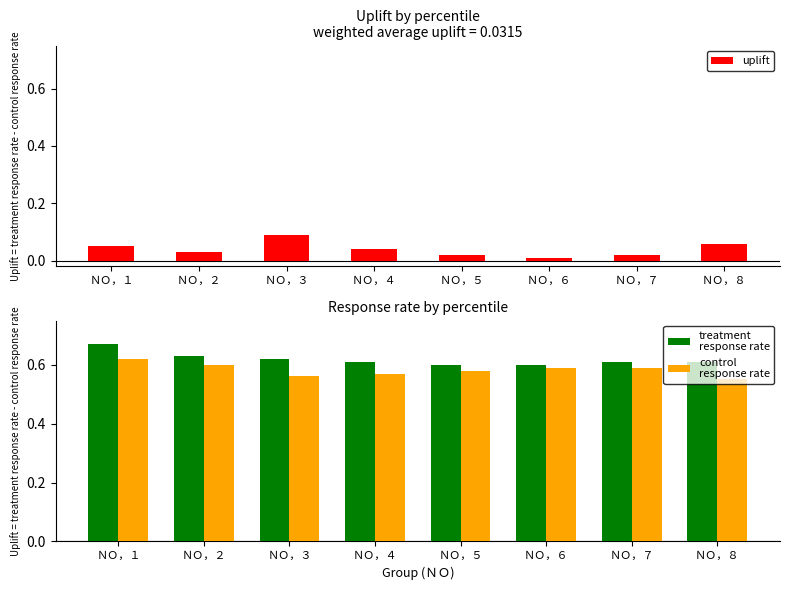

Does the chart contain any negative values?

No